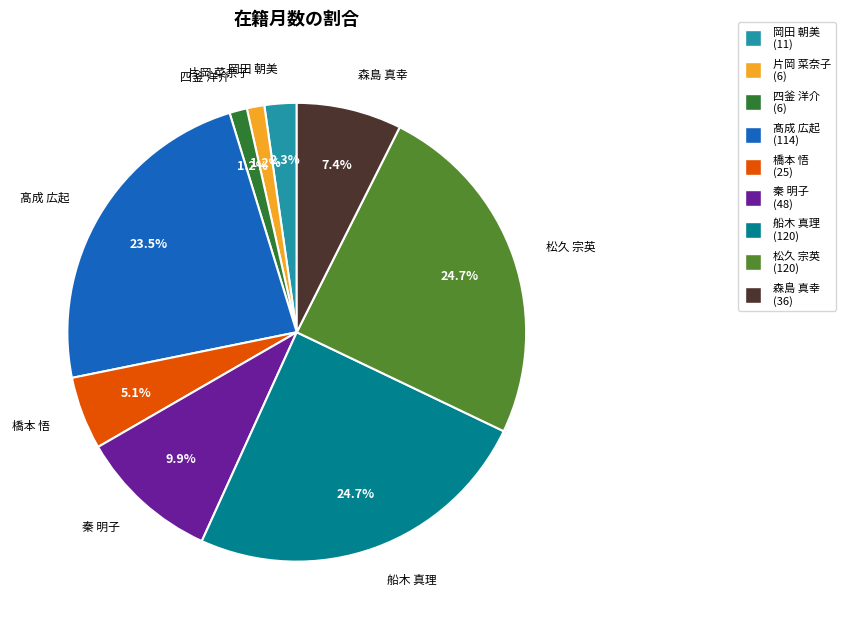

How much of the chart is everything except 松久 宗英?

75.3%